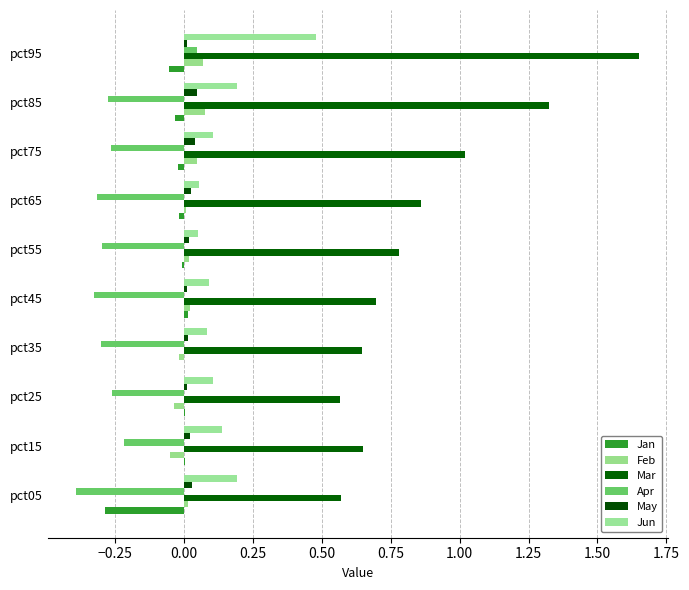

How many categories are shown in the chart?

10